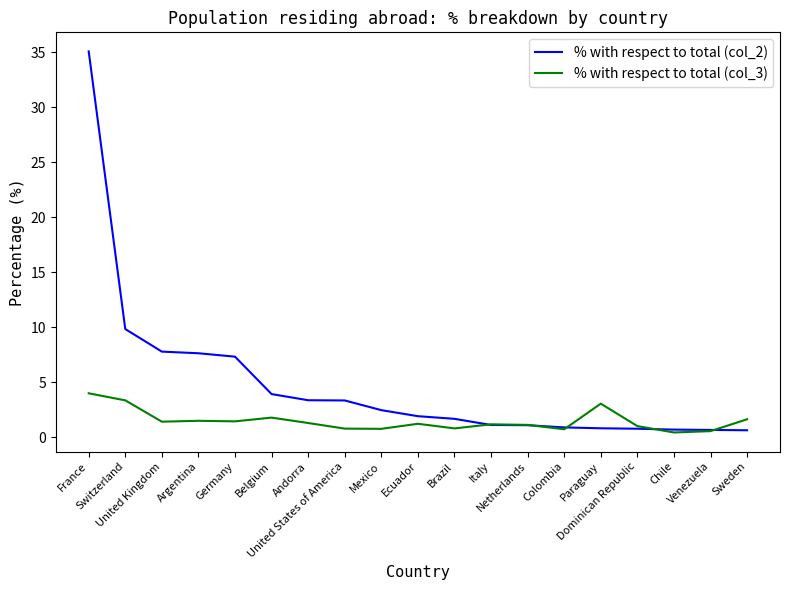

Rank the series by their average value, from lowest to highest.

% with respect to total (col_3), % with respect to total (col_2)